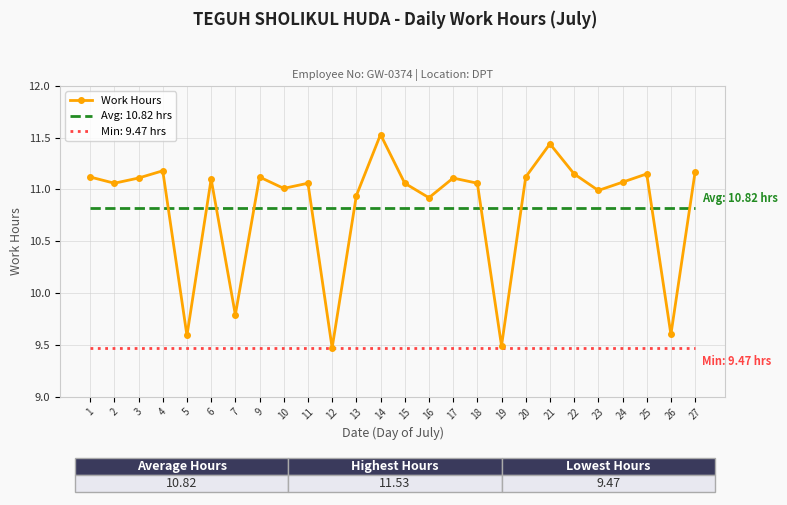

True or false: the data shows 11.4 at 21.

True